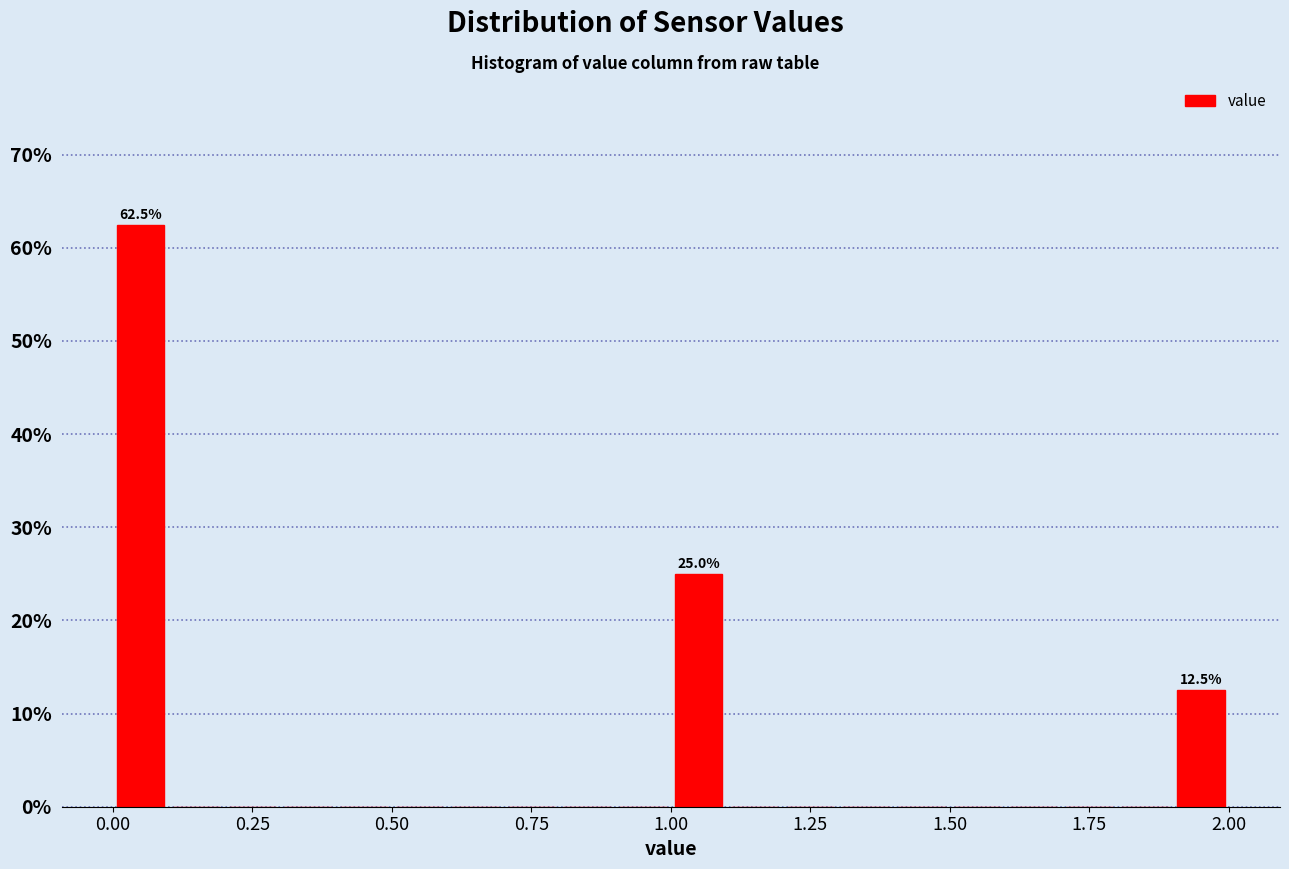

Around what value on the x-axis is the tallest bar? Give the approximate position of its centre, as read against the axis.

0.05